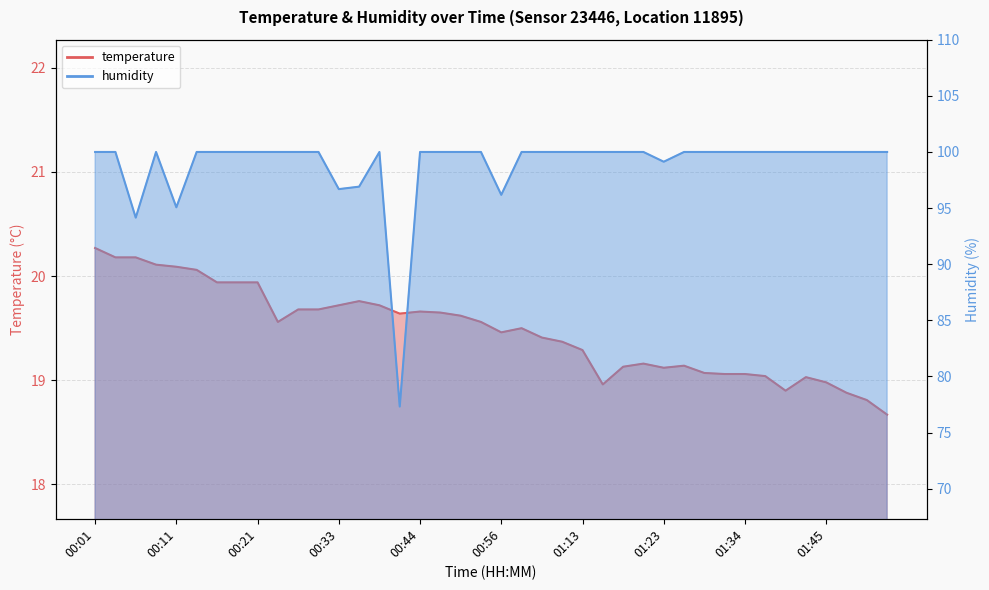

Reading right to left, list all the values displayed in this chart.

temperature: 18.7	18.8	18.9	19.0	19.0	18.9	19.0	19.1	19.1	19.1	19.1	19.1	19.2	19.1	19.0	19.3	19.4	19.4	19.5	19.5	19.6	19.6	19.6	19.7	19.6	19.7	19.8	19.7	19.7	19.7	19.6	19.9	19.9	19.9	20.1	20.1	20.1	20.2	20.2	20.3
humidity: 100.0	100.0	100.0	100.0	100.0	100.0	100.0	100.0	100.0	100.0	100.0	99.1	100.0	100.0	100.0	100.0	100.0	100.0	100.0	96.2	100.0	100.0	100.0	100.0	77.3	100.0	96.9	96.7	100.0	100.0	100.0	100.0	100.0	100.0	100.0	95.1	100.0	94.2	100.0	100.0